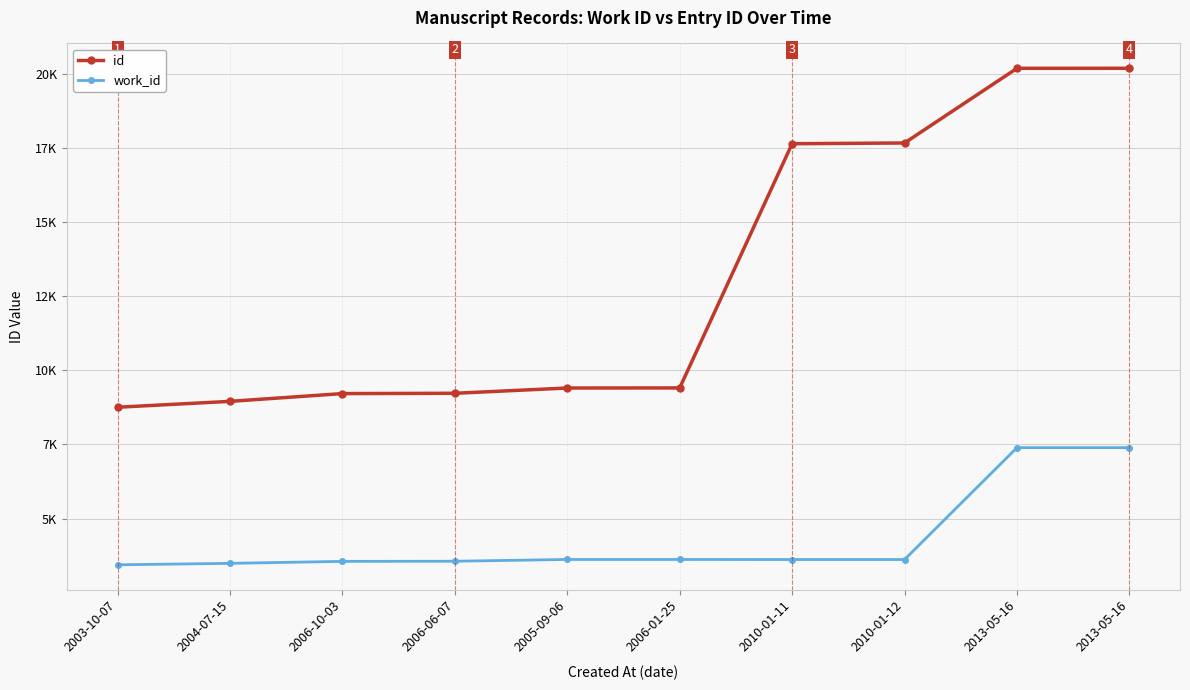

Rank the categories by id value from lowest to highest.

2003-10-07, 2004-07-15, 2006-10-03, 2006-06-07, 2005-09-06, 2006-01-25, 2010-01-11, 2010-01-12, 2013-05-16, 2013-05-16